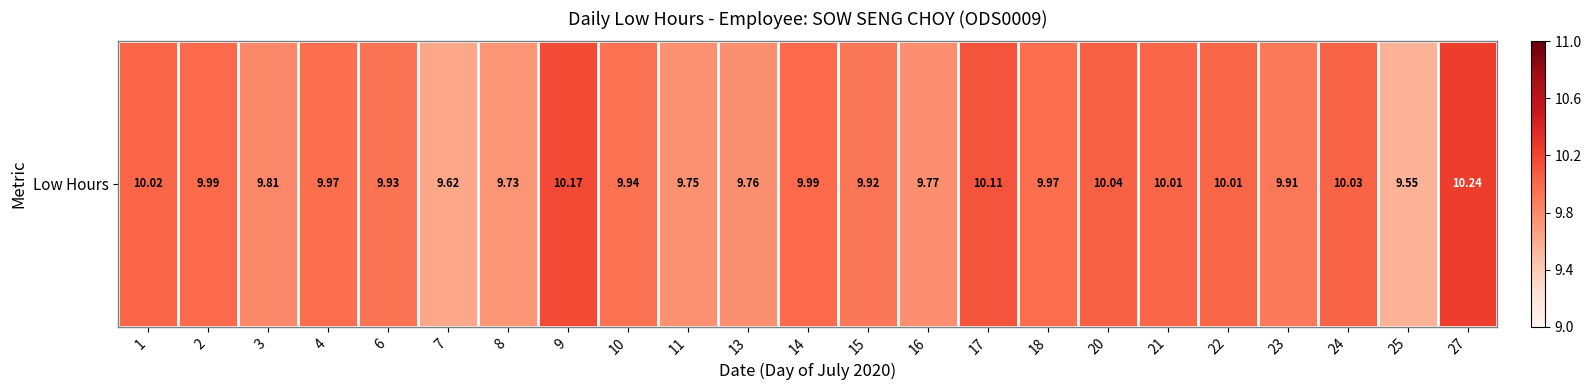

Between 24 and 23, which is larger?

24